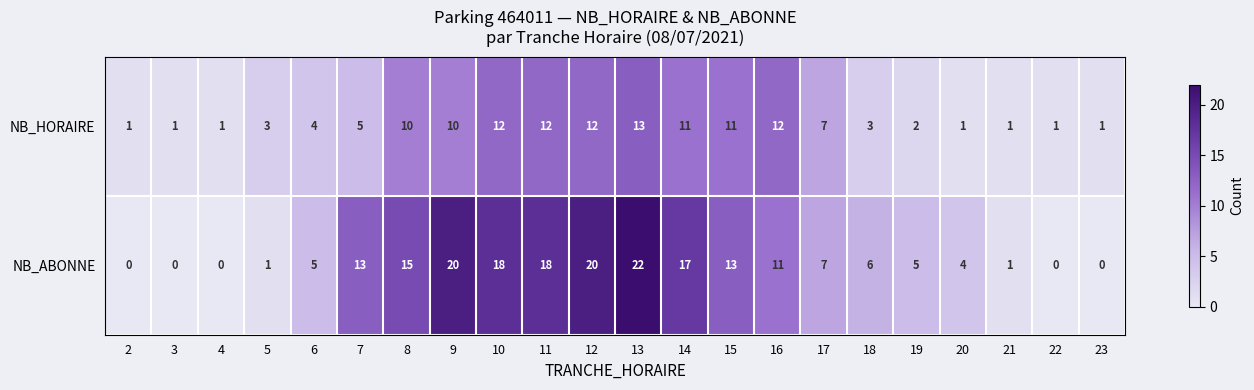

What value does the NB_ABONNE series have at 11, to the nearest 10?

20